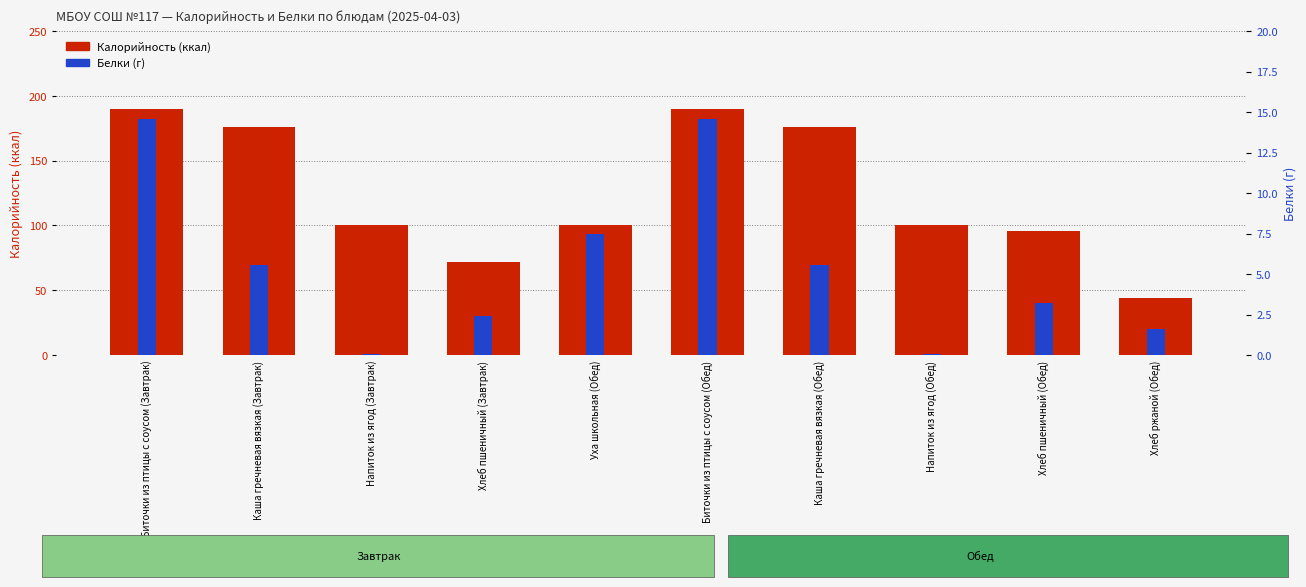

Between Уха школьная (Обед) and Каша гречневая вязкая (Обед), which series saw the biggest shift?

Калорийность